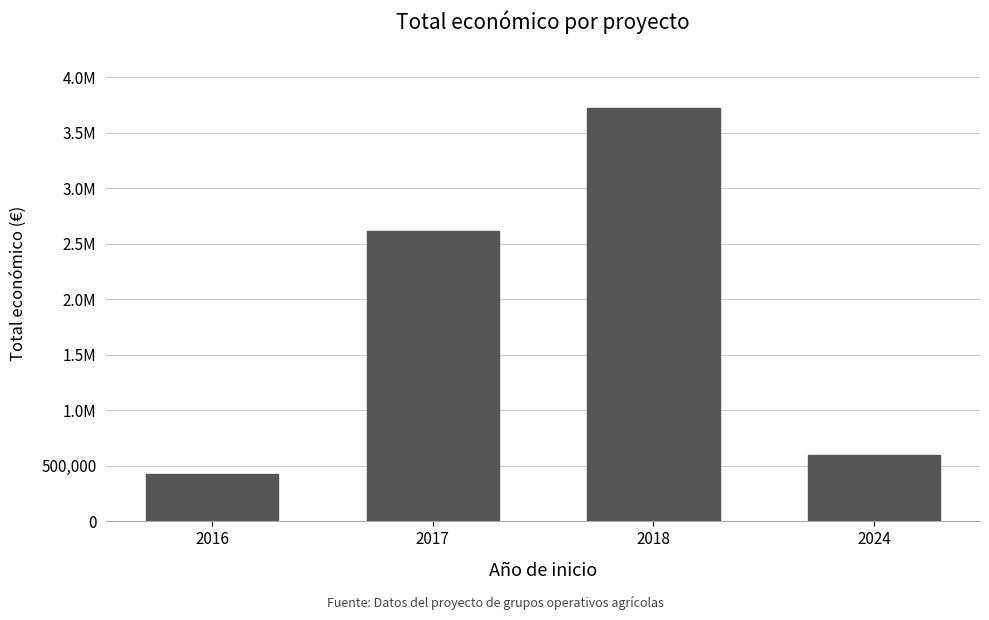

Rank the categories by value from lowest to highest.

2016, 2024, 2017, 2018